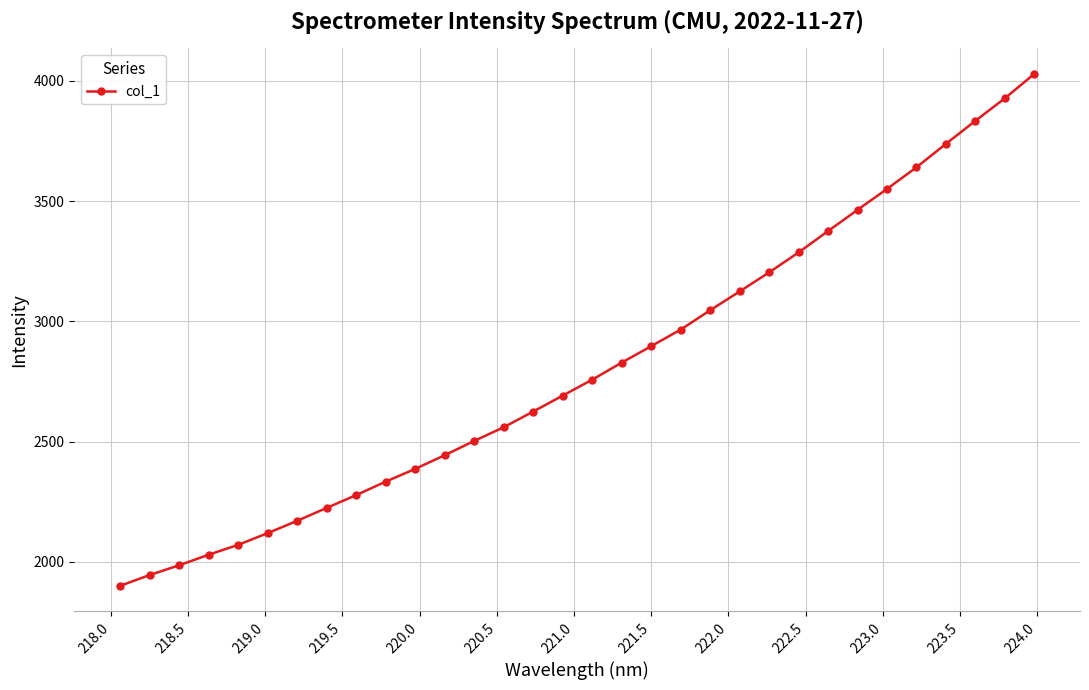

What is the smallest value displayed?

1900.0